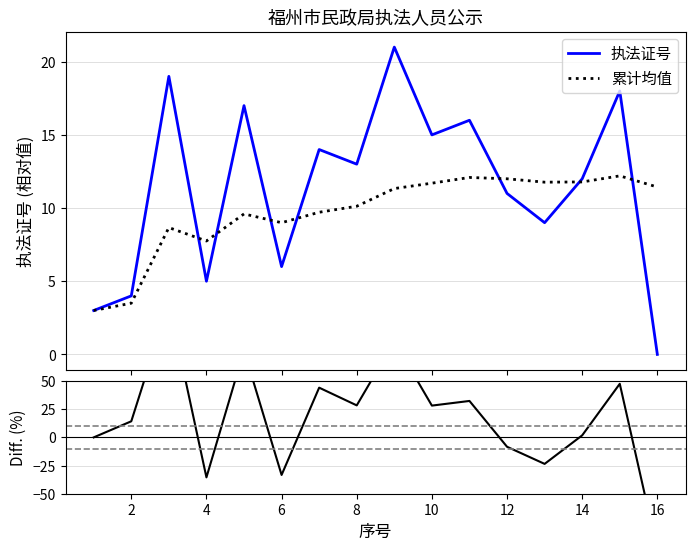

What is the highest value of the 执法证号 series?

21.0